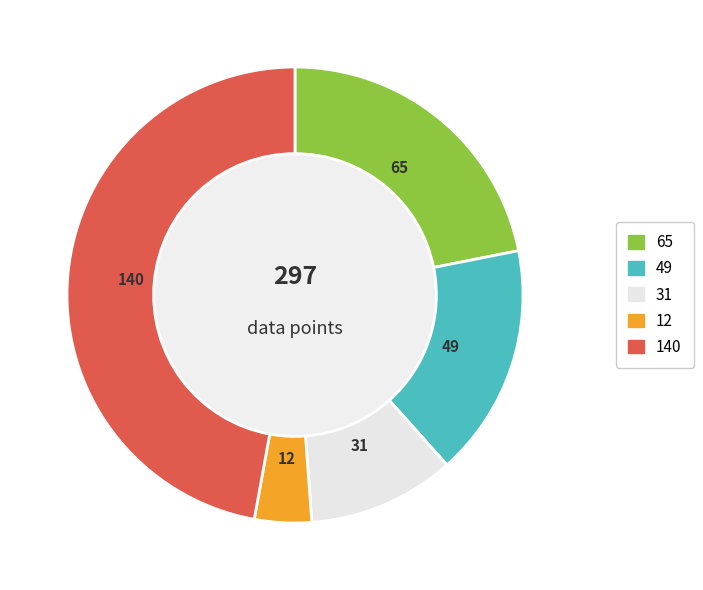

How many segments does this pie chart have?

5